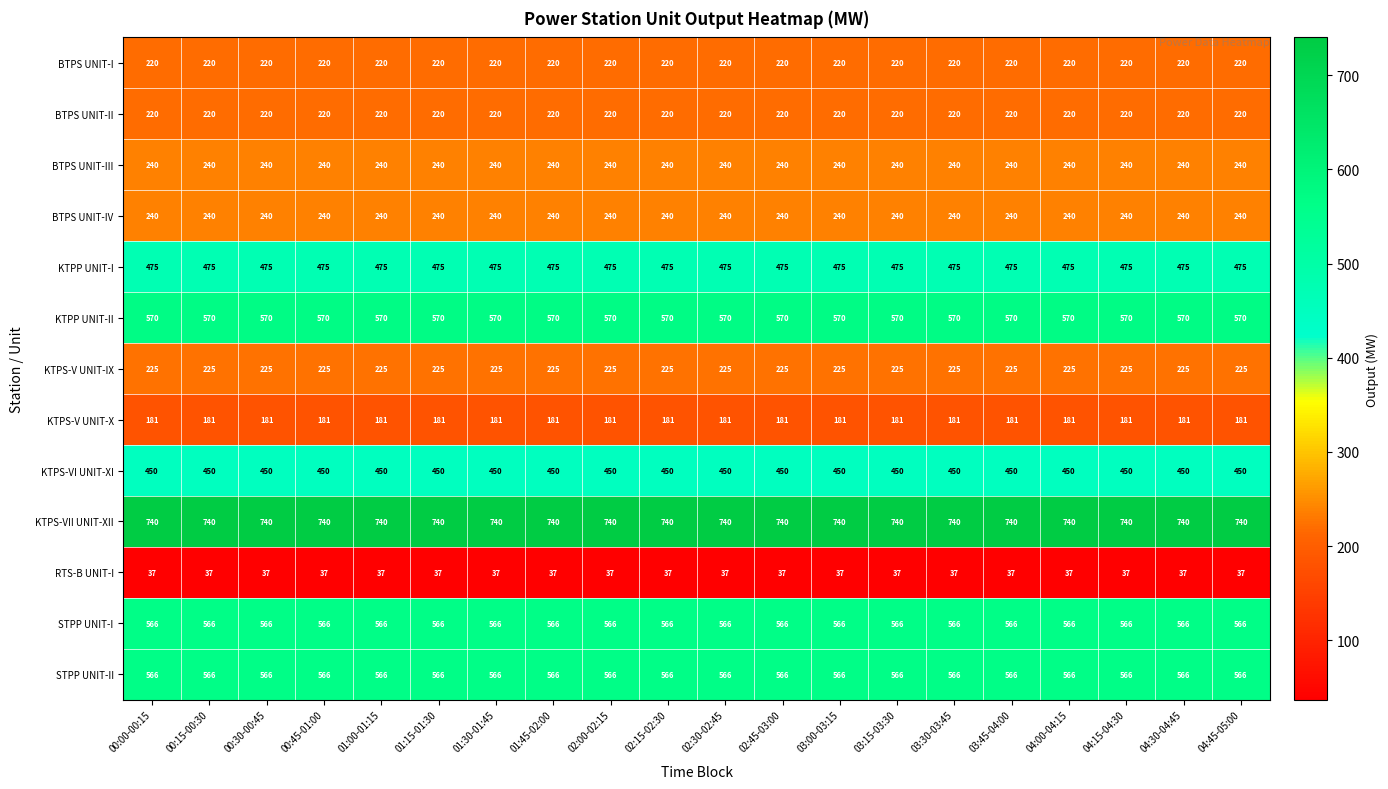

At how many categories does at least one series exceed 659?

20